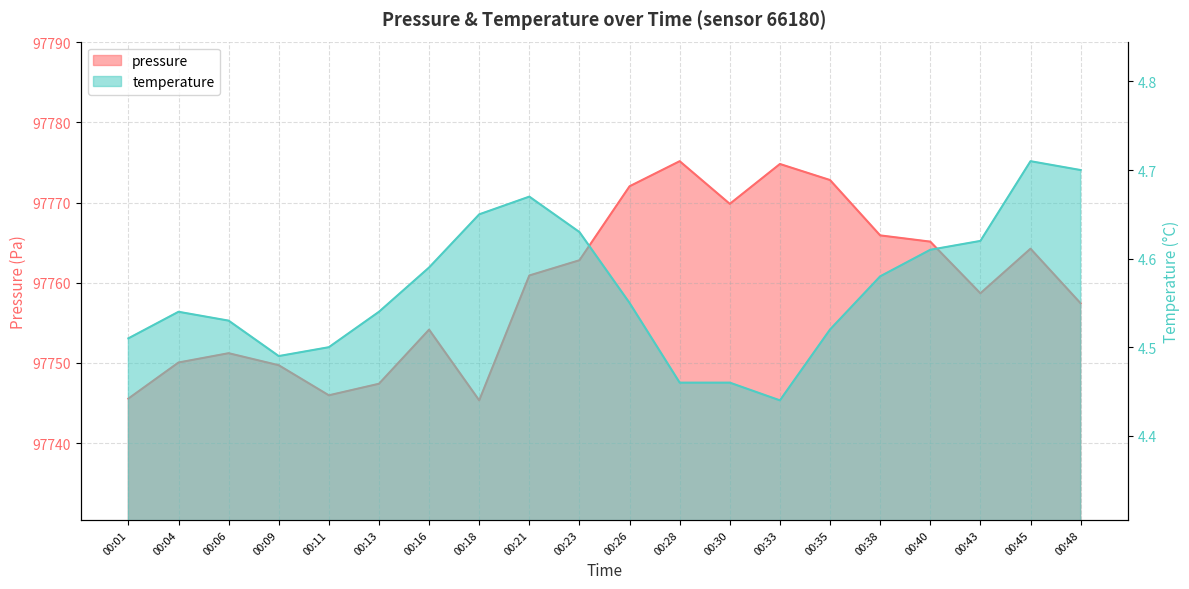

At which category does the chart reach its peak across all series?

00:28